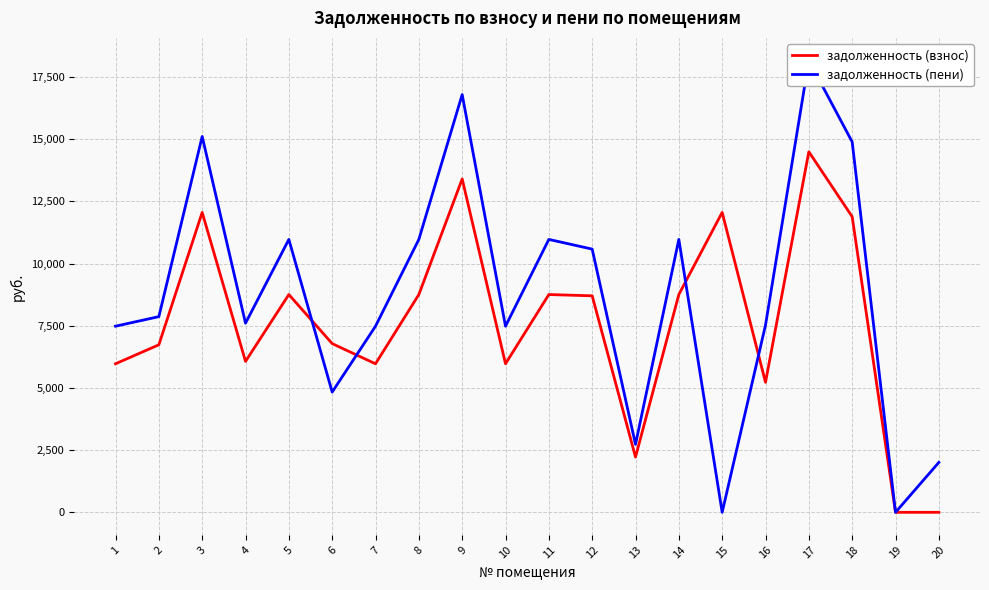

True or false: задолженность (пени) and задолженность (взнос) cross at least once.

True